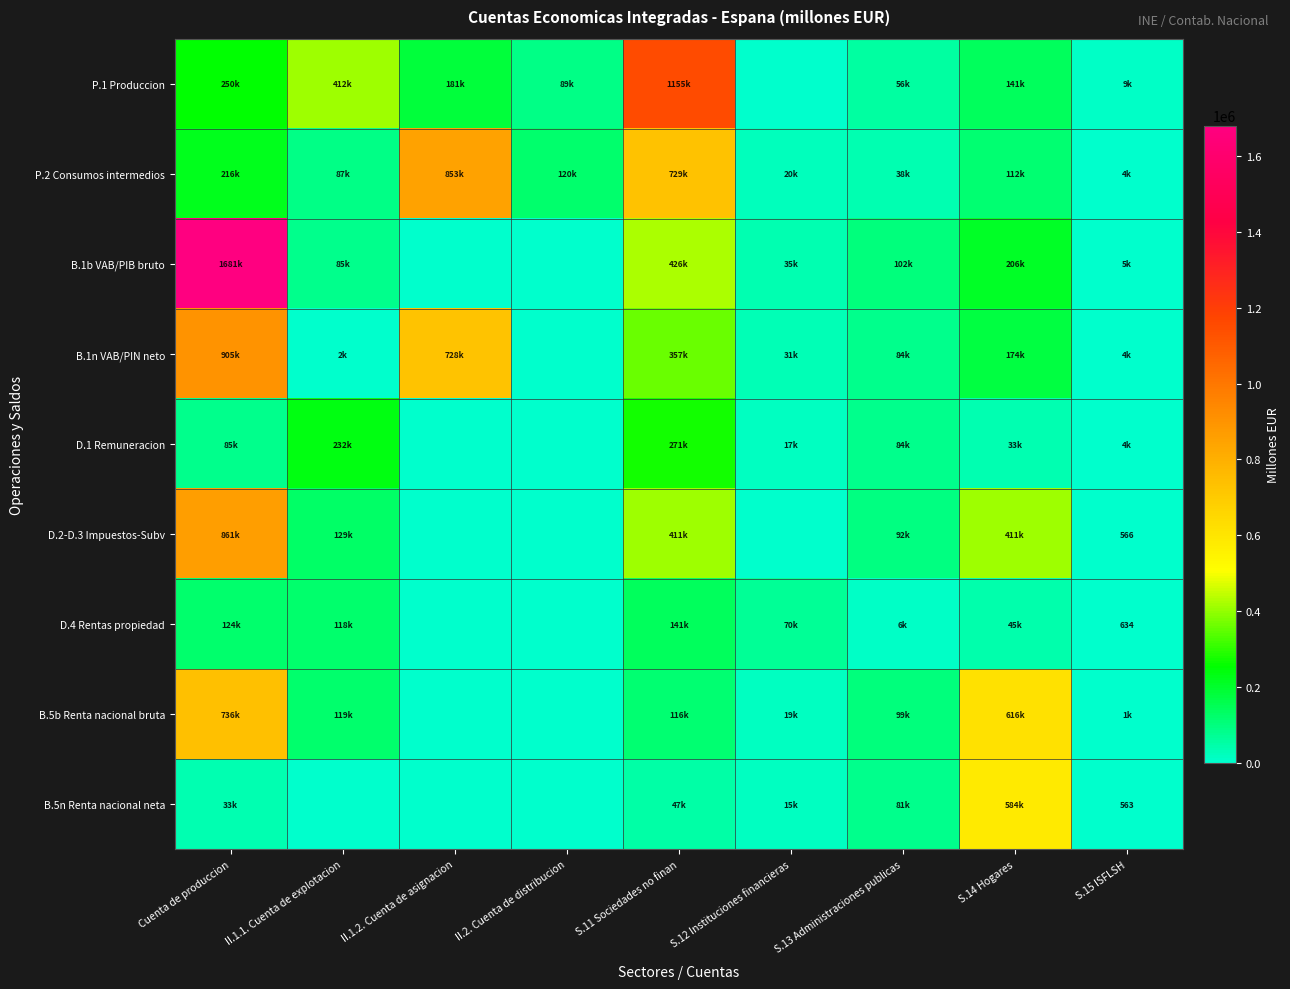

Which label corresponds to the largest value in the chart?

Cuenta de produccion